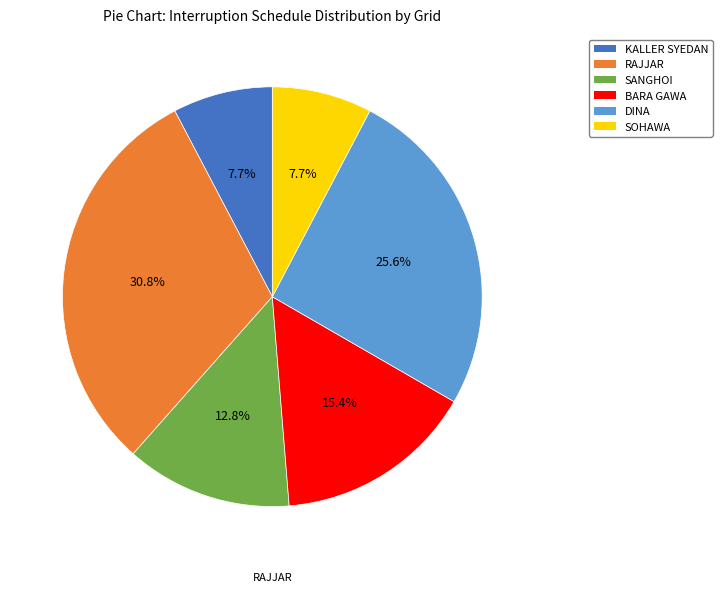

The KALLER SYEDAN slice represents 8% of the pie. True or false?

True